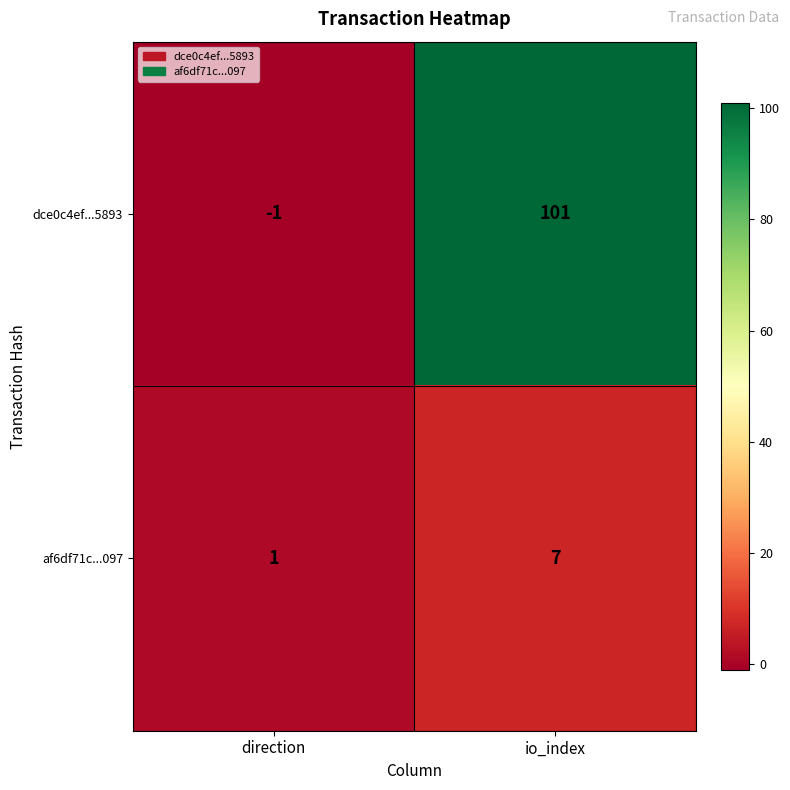

How many series are shown in this chart?

2